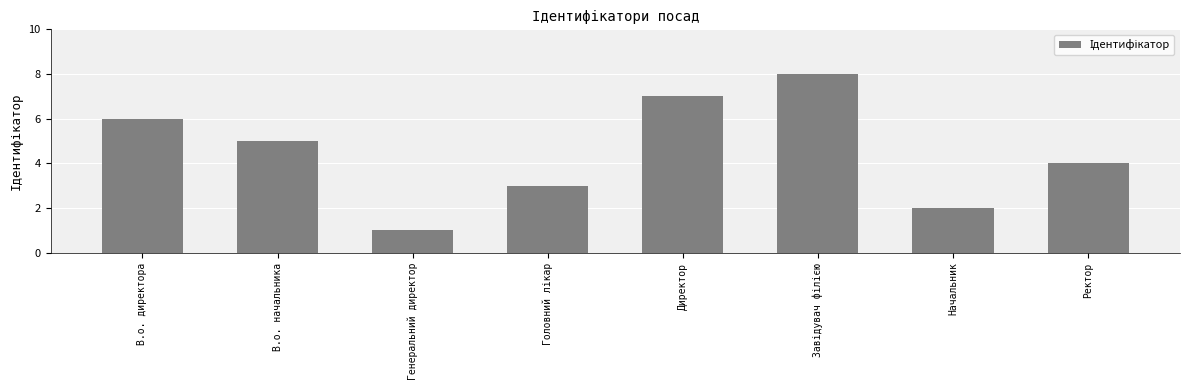

True or false: the data shows 2 at Начальник.

True